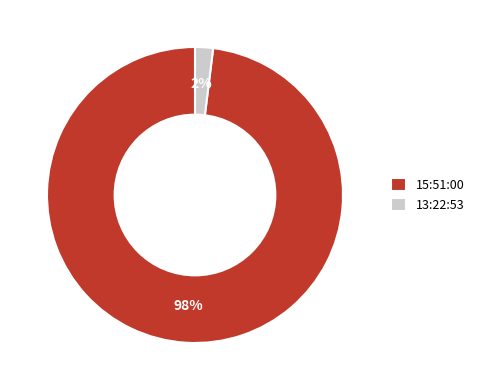

To the nearest percent, what is the average slice percentage?

50%